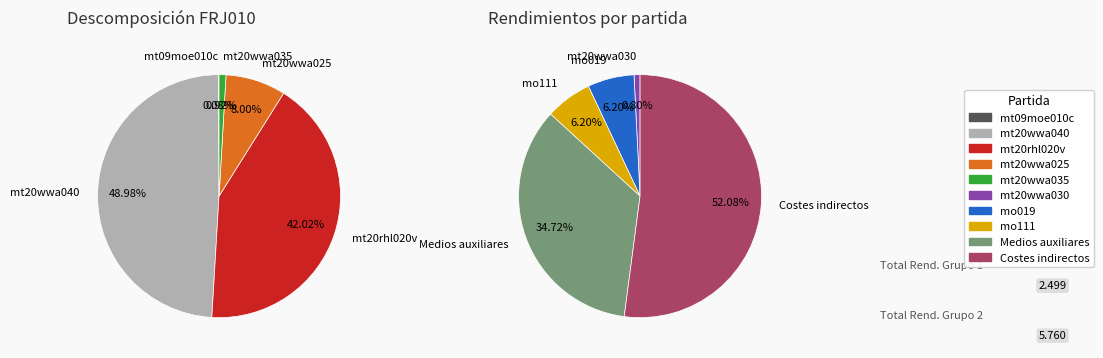

Which has a higher value, Costes indirectos or mo019?

Costes indirectos